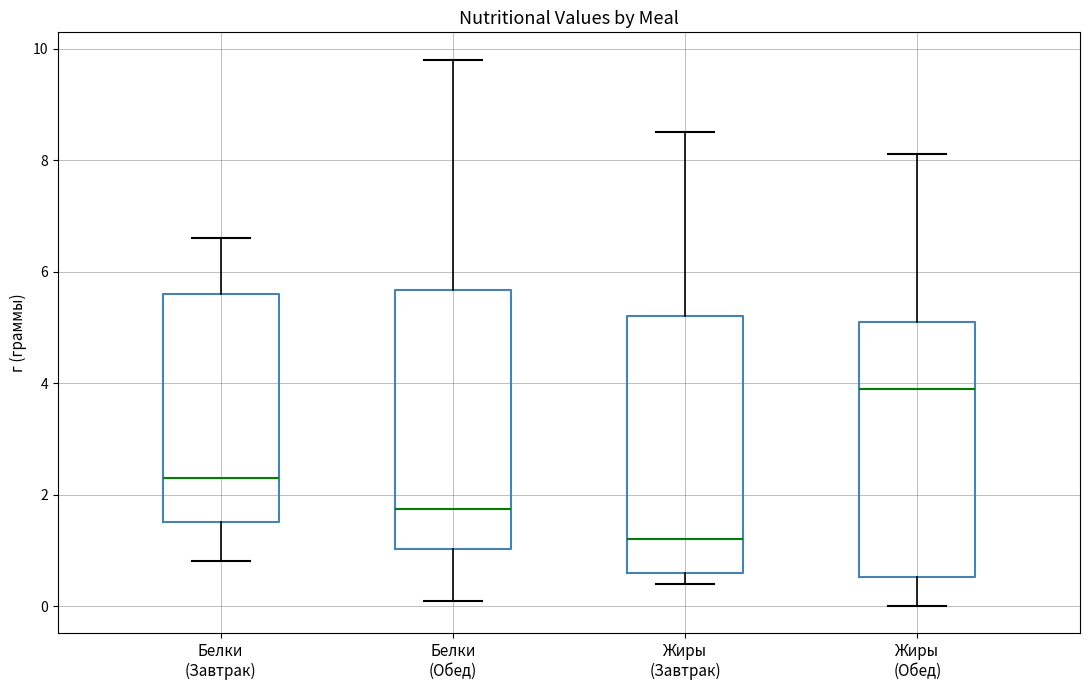

Where does the median line of the box for Белки (Обед) sit on the y-axis? The values are not printed on the chart, so give them approximately, as read against the axis.

1.8